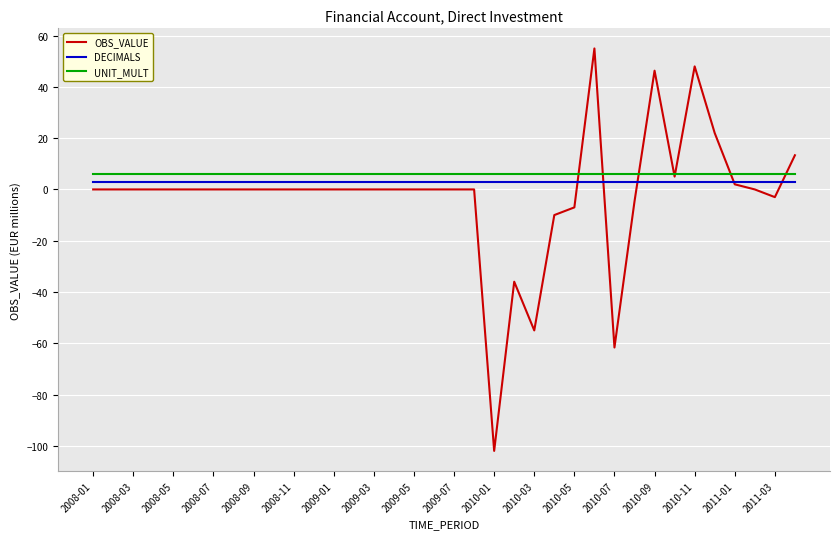

Which series has the largest range (max minus min)?

OBS_VALUE